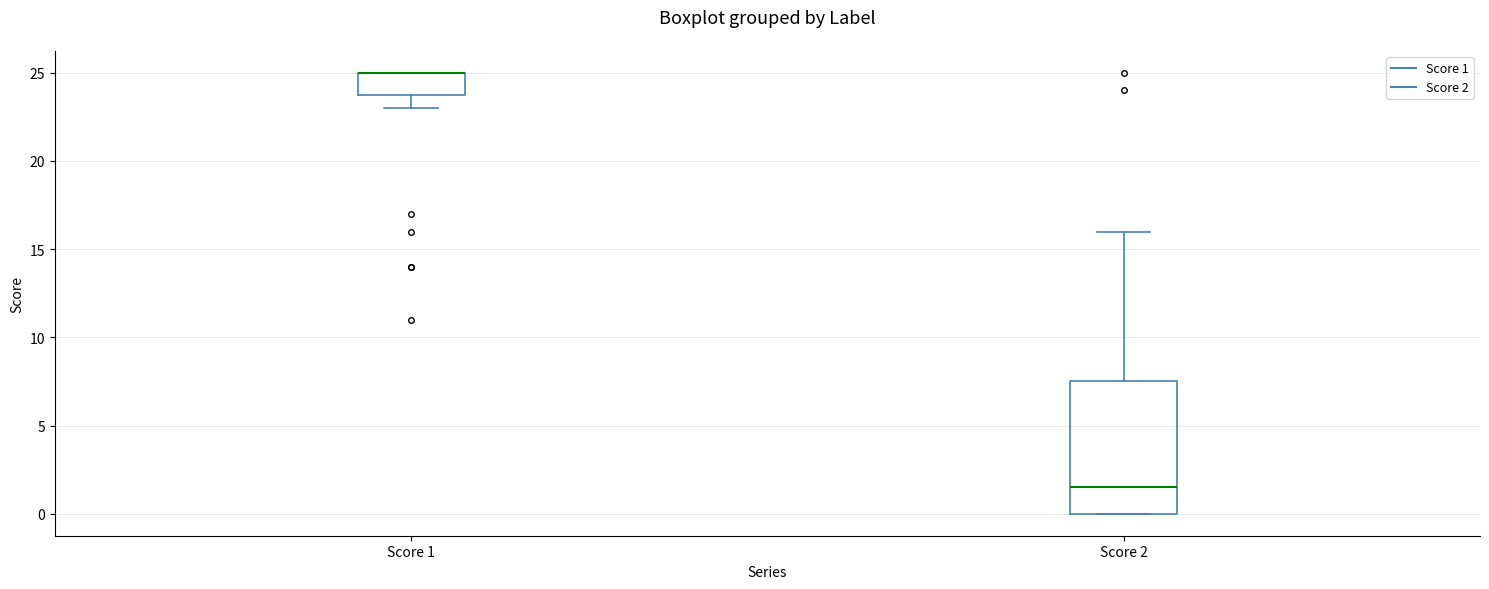

Reading left to right, read every box against the y-axis: the position of its median line, the range the box covers, and the ends of its whiskers. The values are not printed on the chart, so give them approximately, as read against the axis.

Score 1: median 25.0 (drawn on the box's upper edge), box 24.0 to 25.0, whiskers 23.0 to 25.0
Score 2: median 1.5, box 0.0 to 7.5, whiskers 0.0 to 16.0